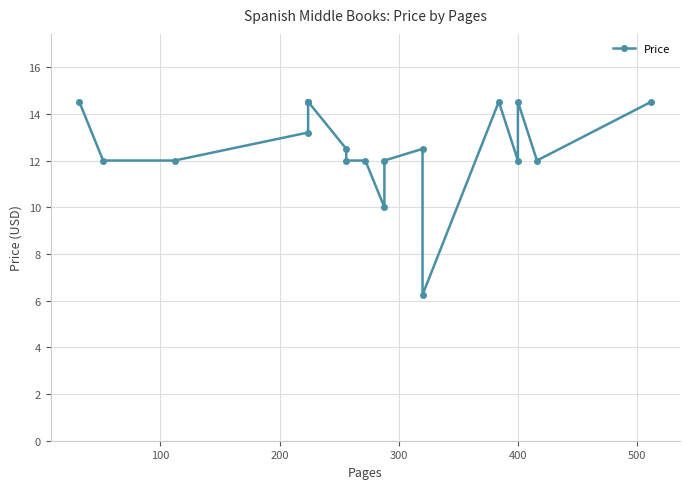

What is the average value?

12.6